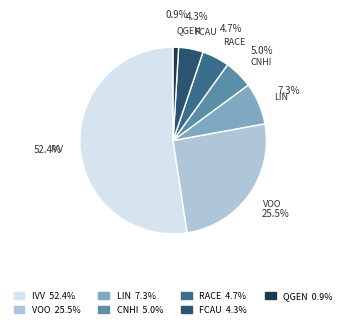

Is there any slice that represents more than half of the pie?

Yes